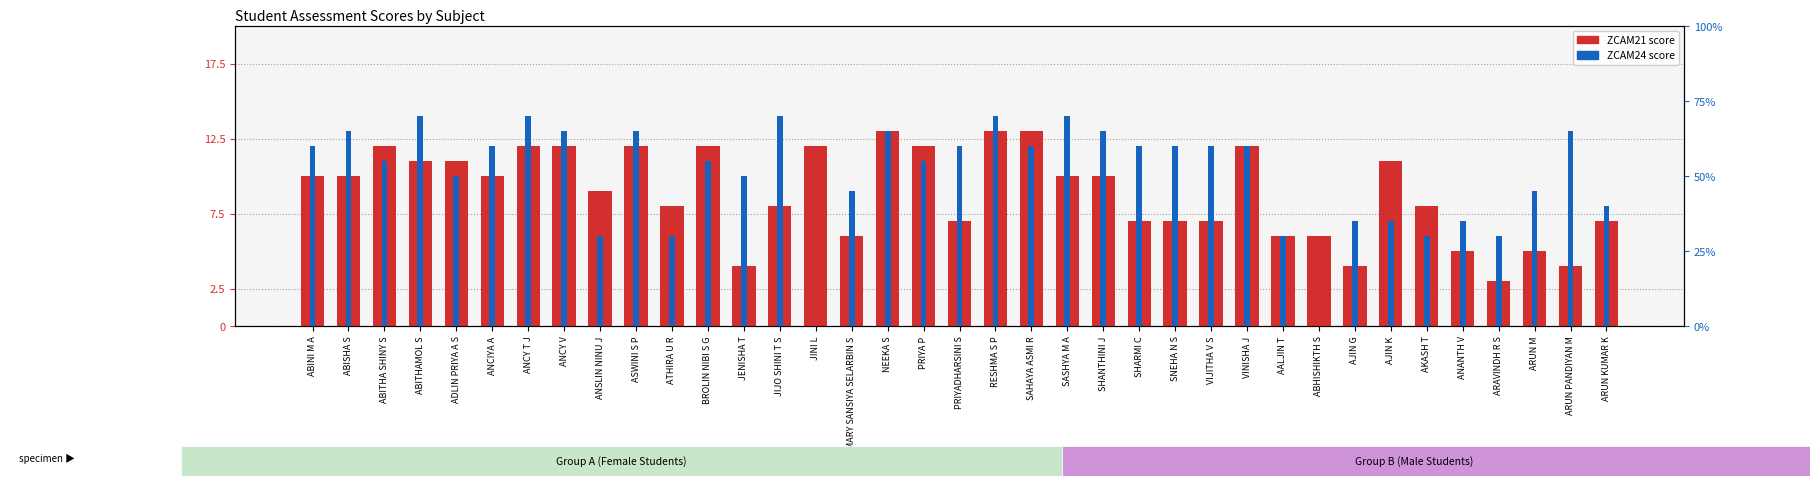

Is the value of ZCAM21 at AALJIN T greater than the value of ZCAM24 at PRIYA P?

No